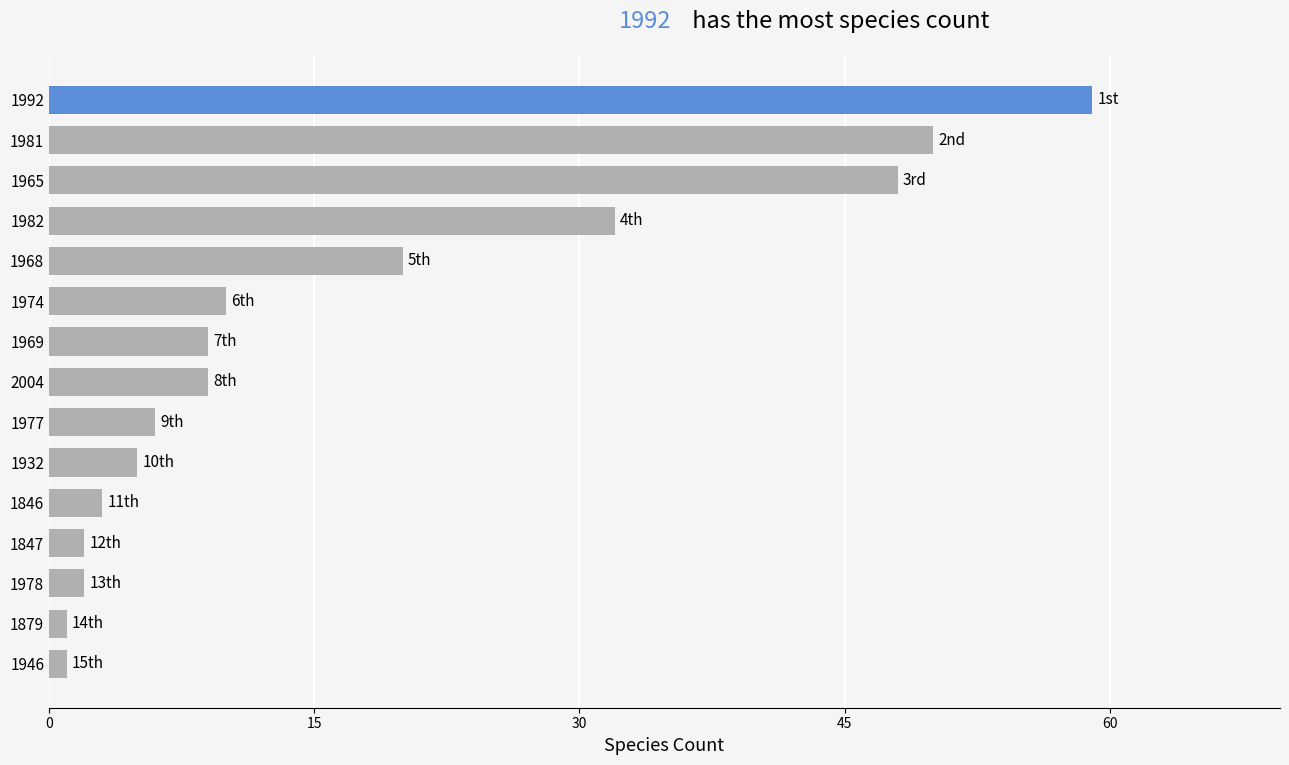

What is the label of the 12th bar from the top?

1847